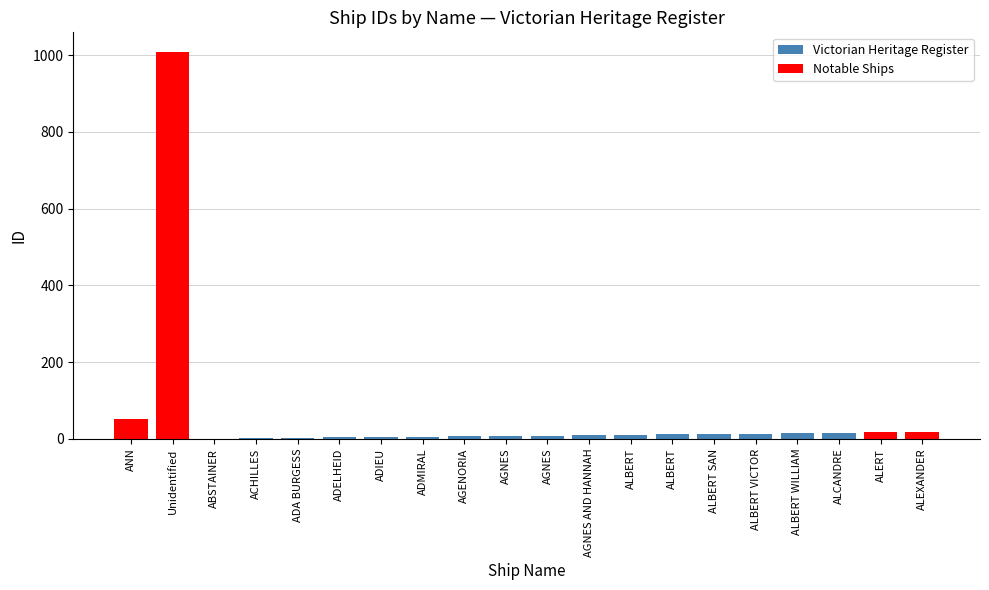

True or false: the data shows 4 at ALBERT WILLIAM.

False